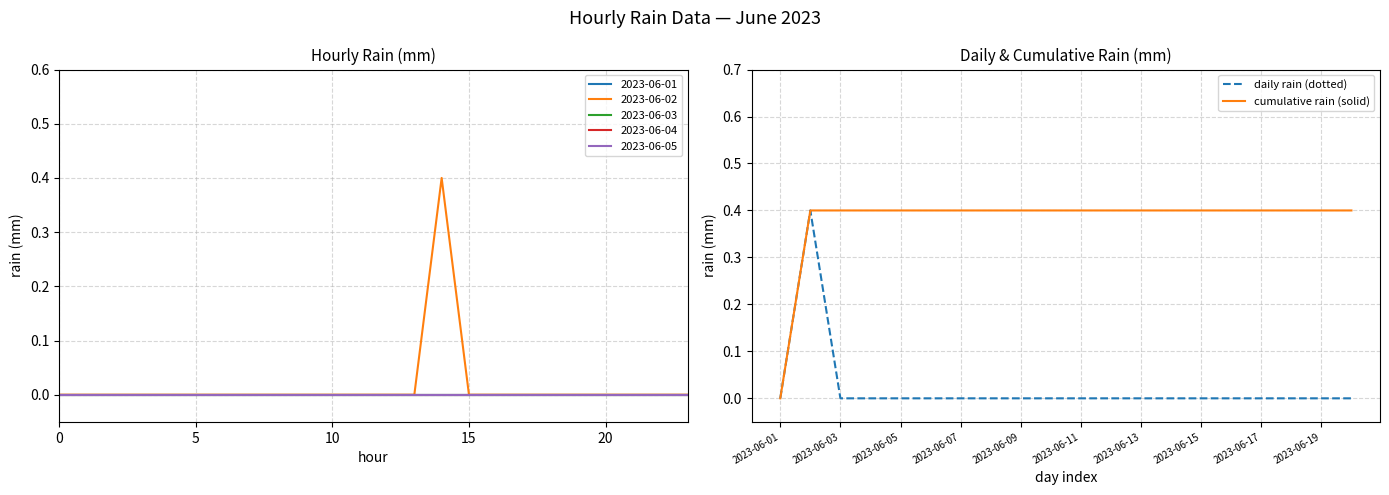

True or false: cumulative rain (solid) has a value of 0.4 at 2023-06-09.

True